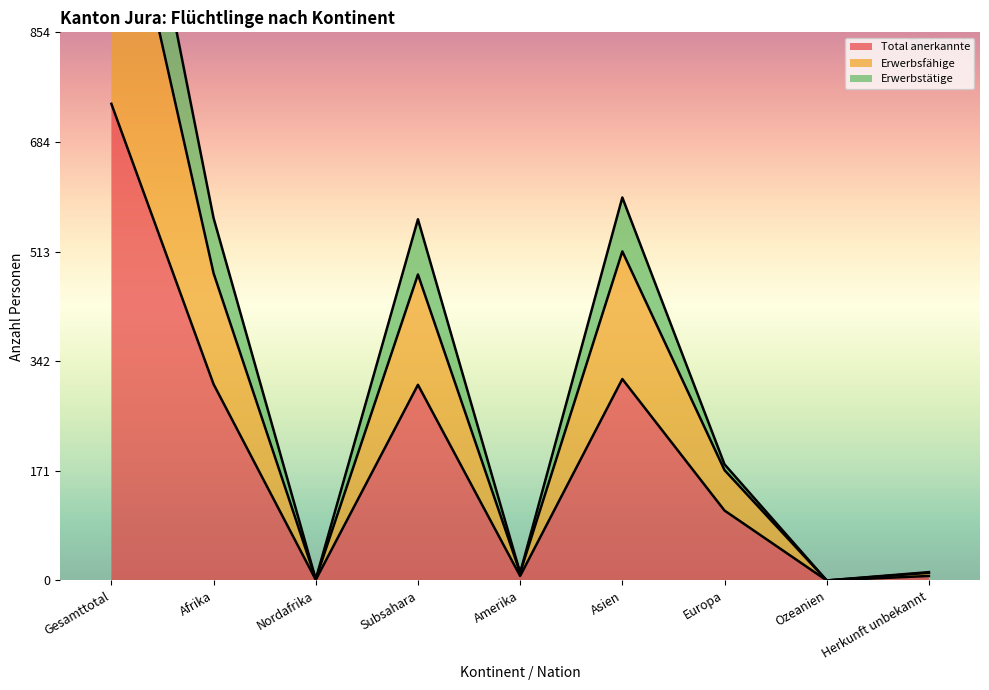

What is the sum of all Erwerbsfähige values?

2855